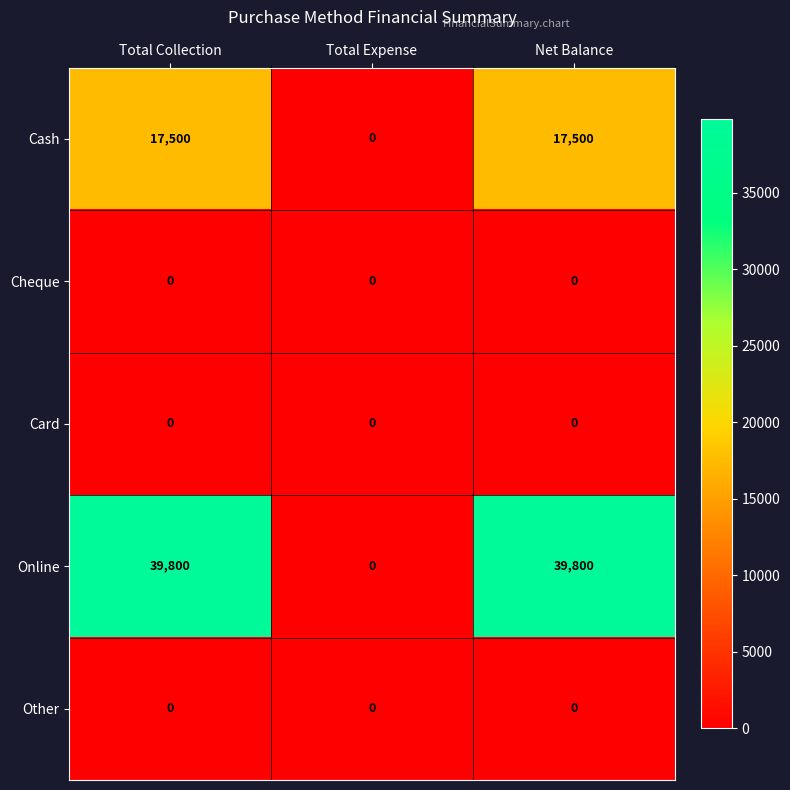

Read the Cash value at Net Balance, to the nearest 50.

17500